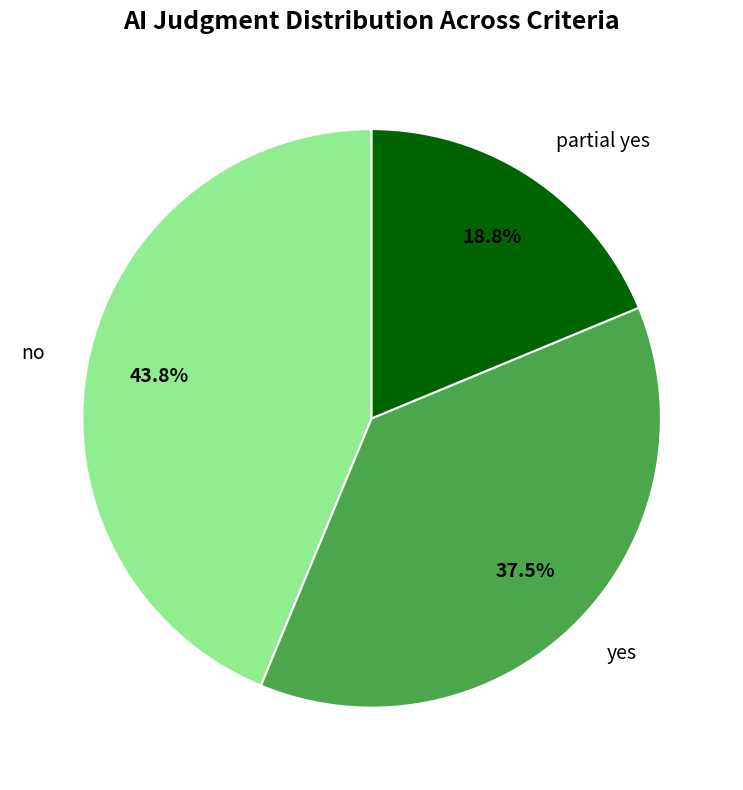

To the nearest percent, what portion does partial yes represent?

19%